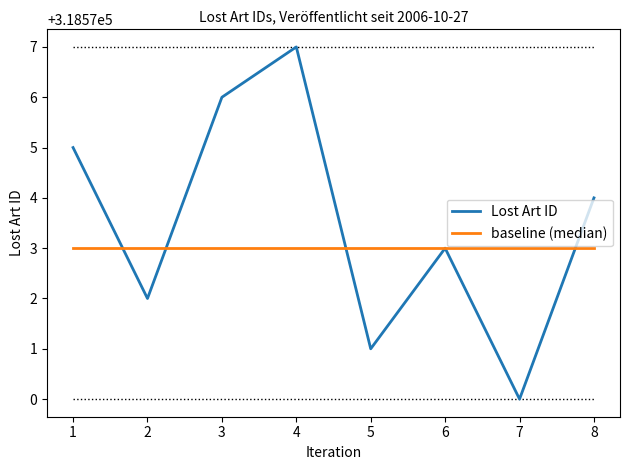

Is this an area chart (filled region under the line)?

No